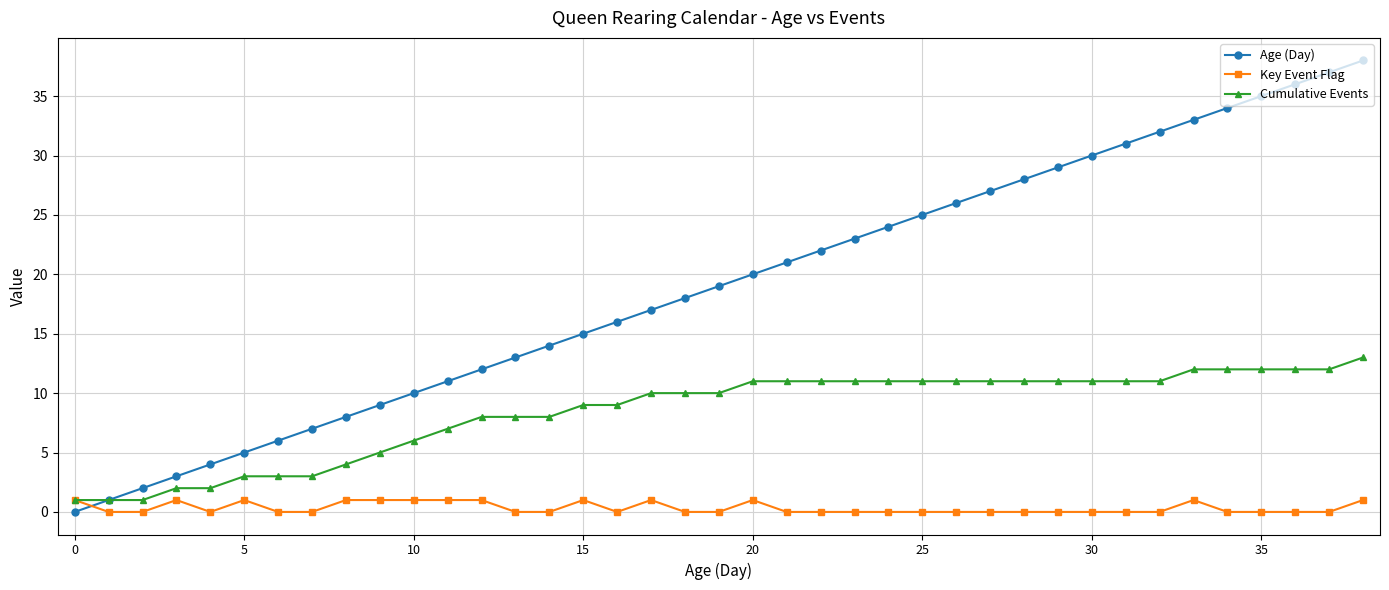

How many categories are shown in the chart?

39